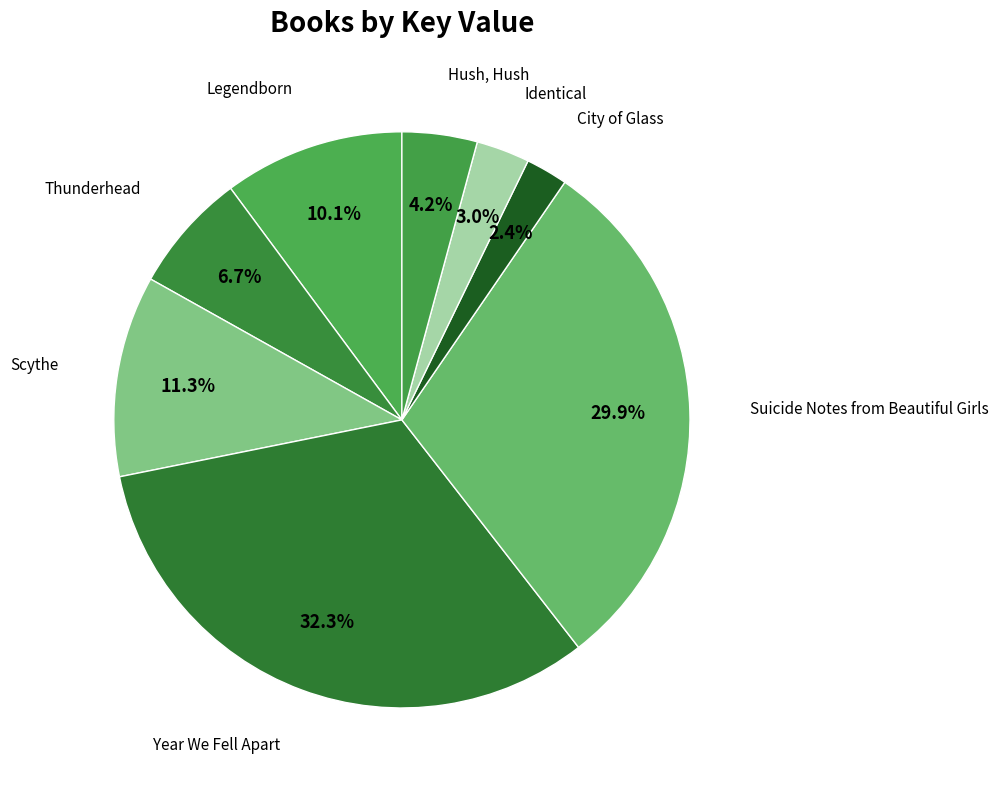

Count the number of slices in the pie.

8